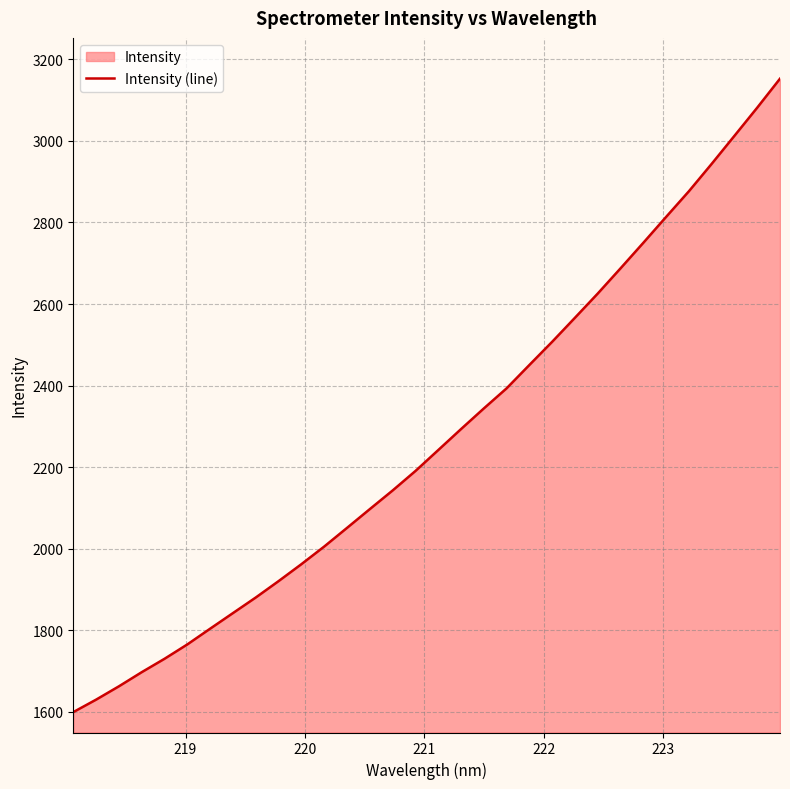

What is the smallest value displayed?

1599.7